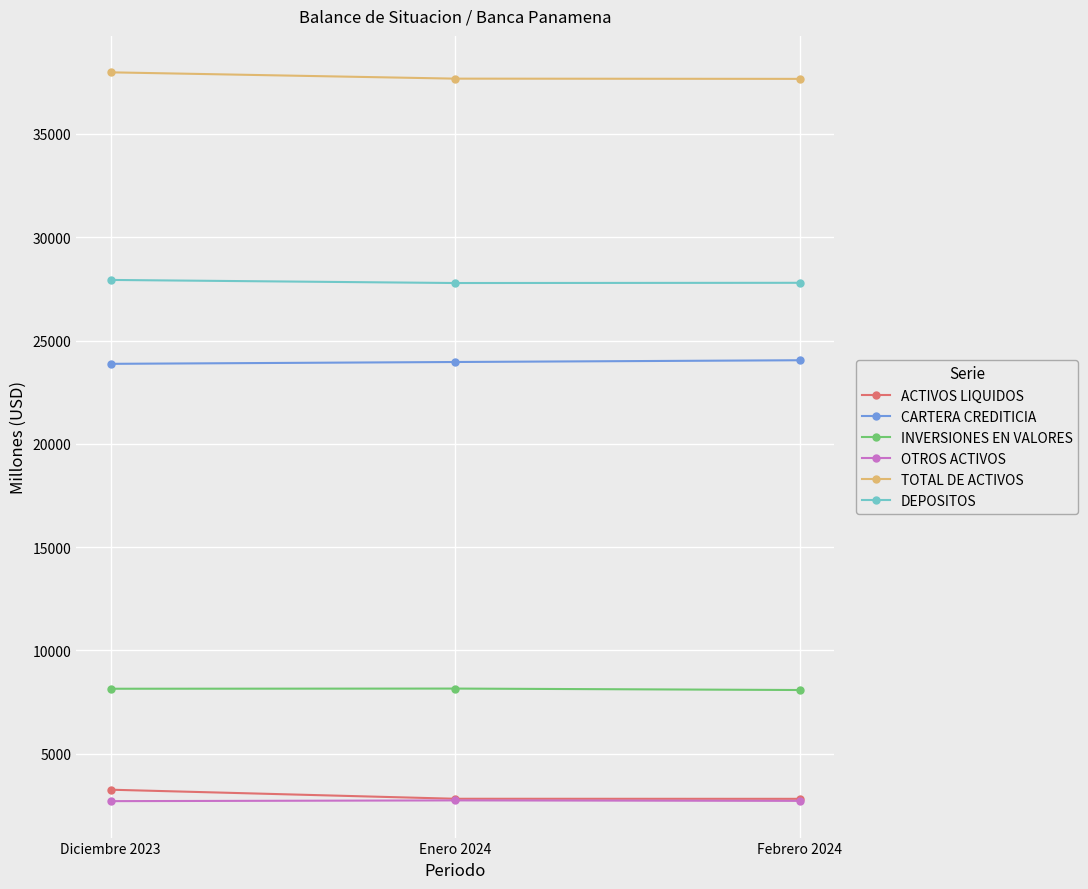

What is the average value of the CARTERA CREDITICIA series?

23961.1